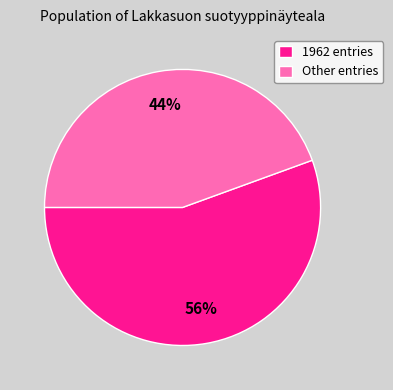

Rank the categories by value from lowest to highest.

Other entries, 1962 entries